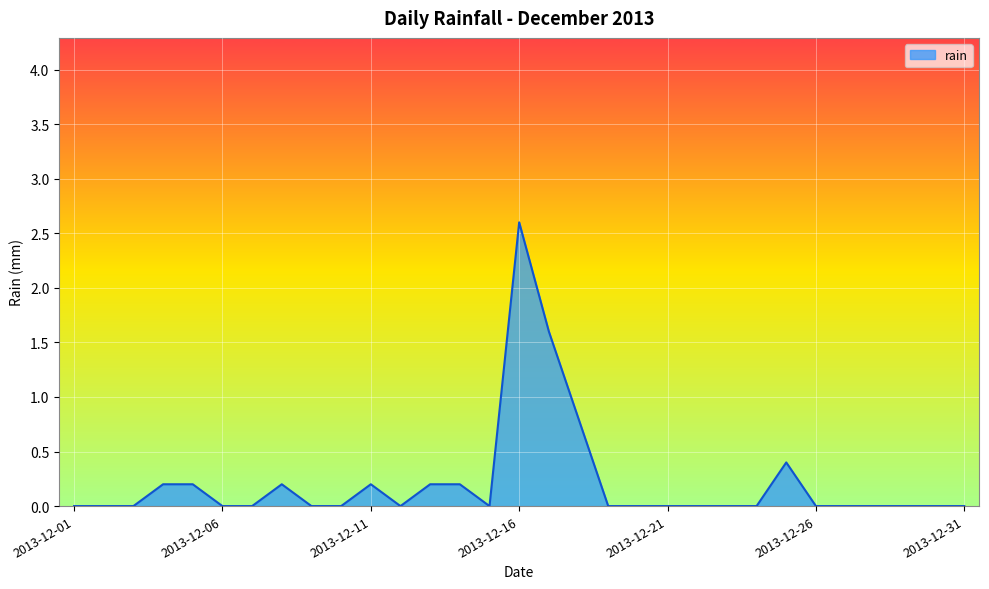

What is the difference between the maximum and minimum values?

2.6